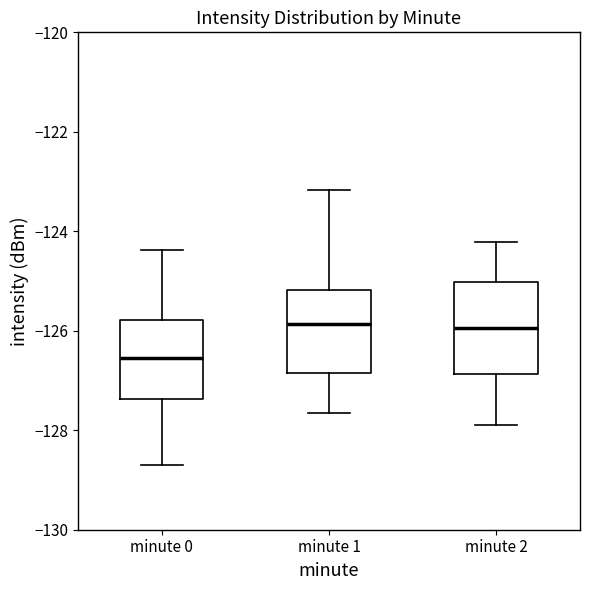

Reading left to right, transcribe this box plot: for each box, give where its median line is, the range the box spans, and where its two whiskers end, as read against the y-axis. The values are not printed on the chart, so give them approximately, as read against the axis.

minute 0: median -126.6, box -127.4 to -125.8, whiskers -128.8 to -124.4
minute 1: median -125.8, box -126.8 to -125.2, whiskers -127.6 to -123.2
minute 2: median -126.0, box -126.8 to -125.0, whiskers -128.0 to -124.2